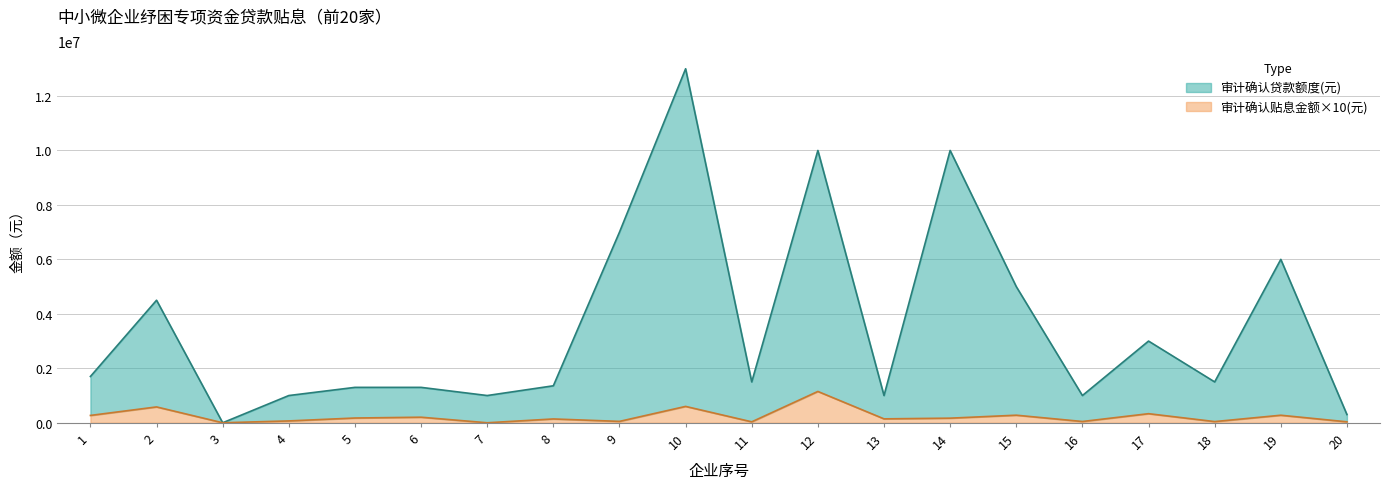

True or false: 审计确认贷款额度(元) and 审计确认贴息金额(元) intersect in this chart.

False